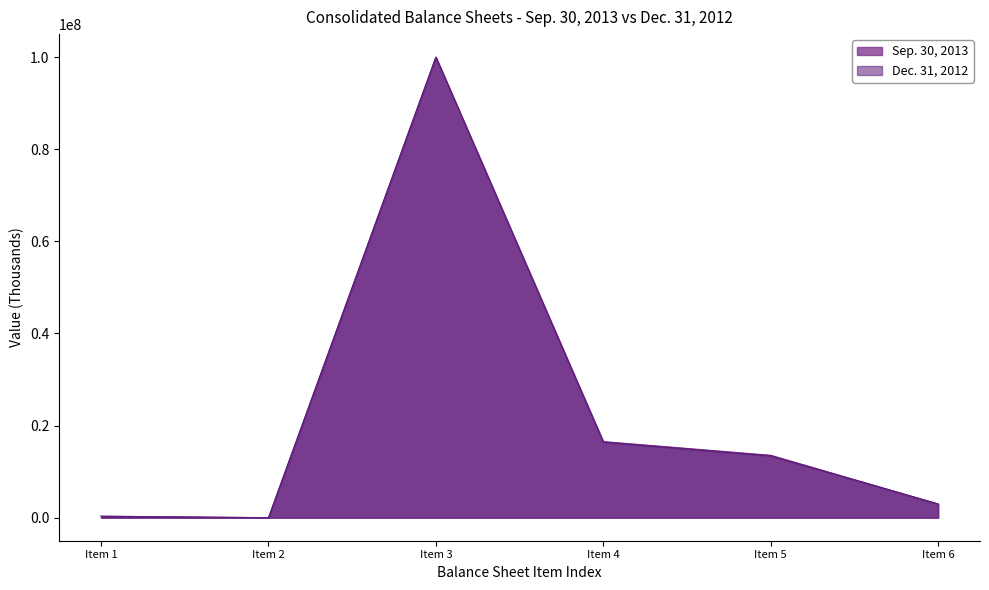

Reading left to right, extract all data points from this chart.

Sep. 30, 2013: 320030	1	100000000	16527323	13551438	2975885
Dec. 31, 2012: 311747	1	100000000	16390608	13412690	2977918